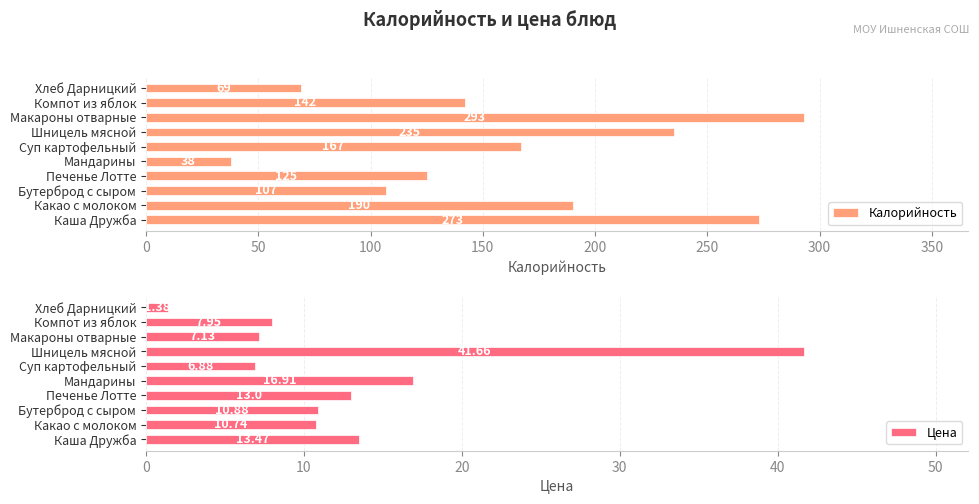

What is the average value of the Цена series?

13.0